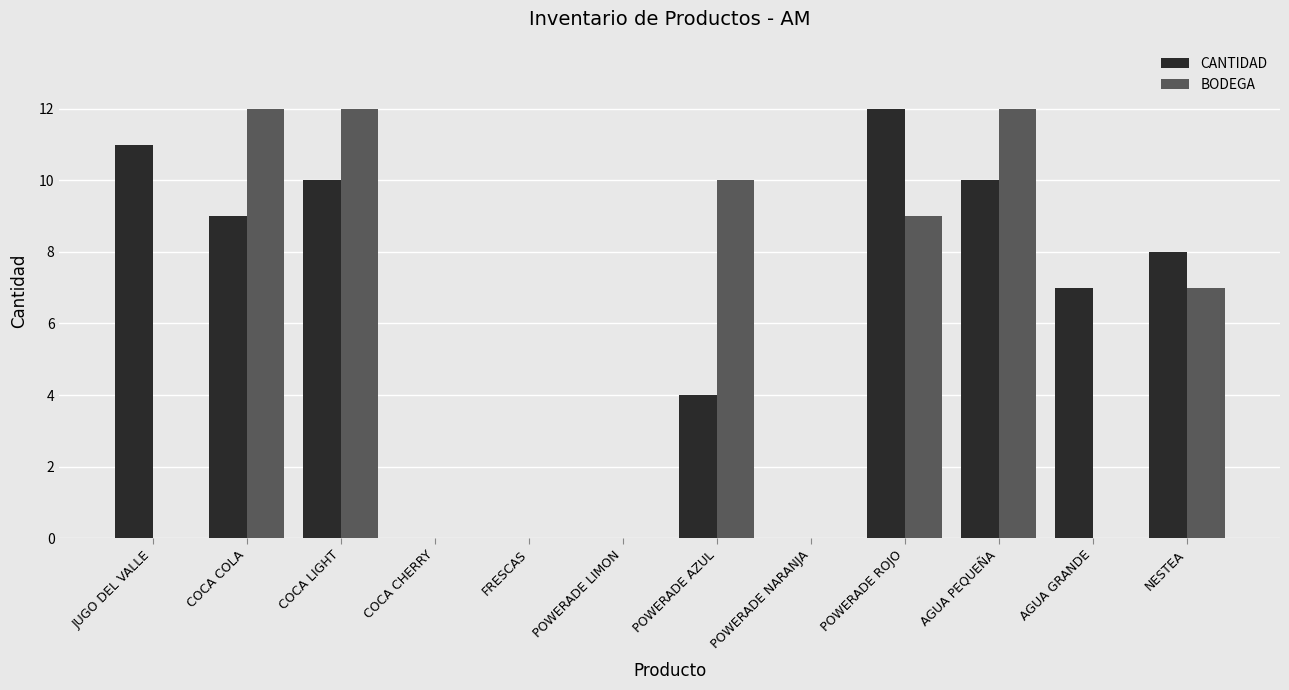

What is the spread (max minus min) of values at POWERADE AZUL?

6